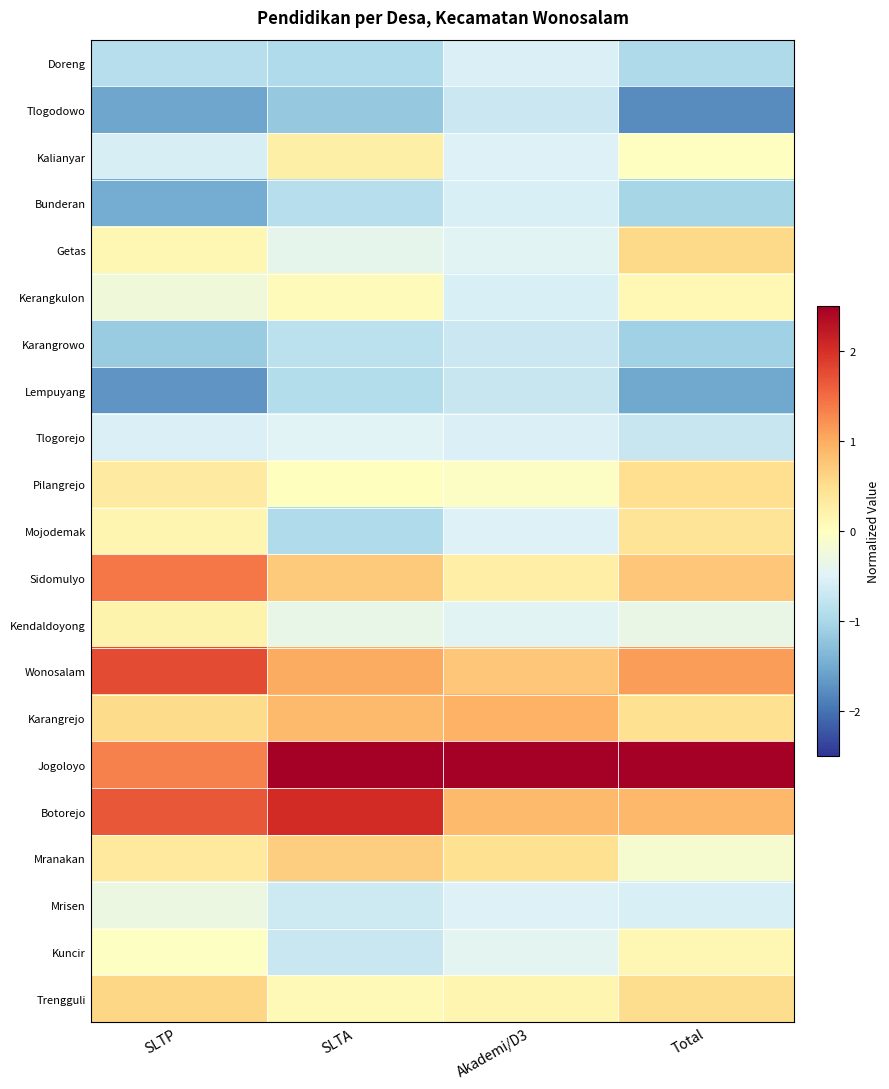

Rank the series by their maximum value, from lowest to highest.

Lempuyang, Tlogodowo, Karangrowo, Bunderan, Doreng, Tlogorejo, Mrisen, Kerangkulon, Kuncir, Kendaldoyong, Kalianyar, Mojodemak, Pilangrejo, Getas, Trengguli, Mranakan, Karangrejo, Sidomulyo, Wonosalam, Botorejo, Jogoloyo